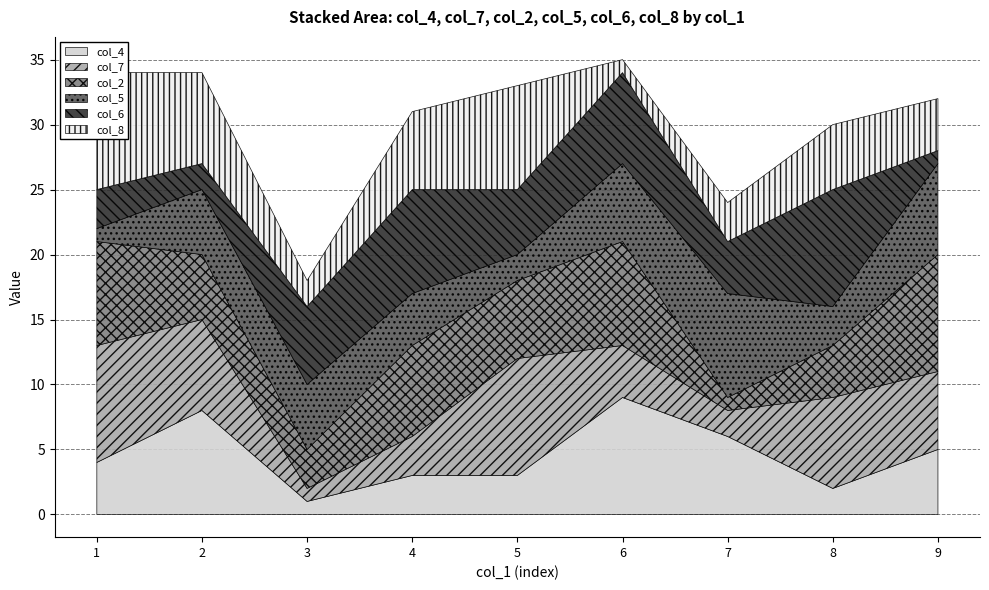

How many intersections are there between col_8 and col_2?

5